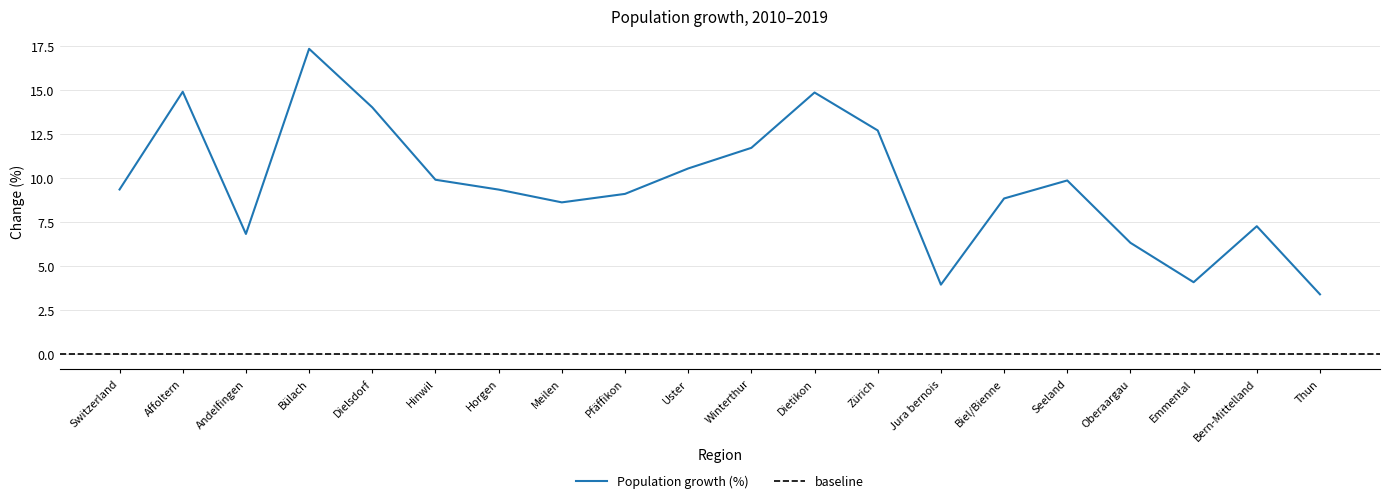

True or false: the data shows 11.7 at Winterthur.

True